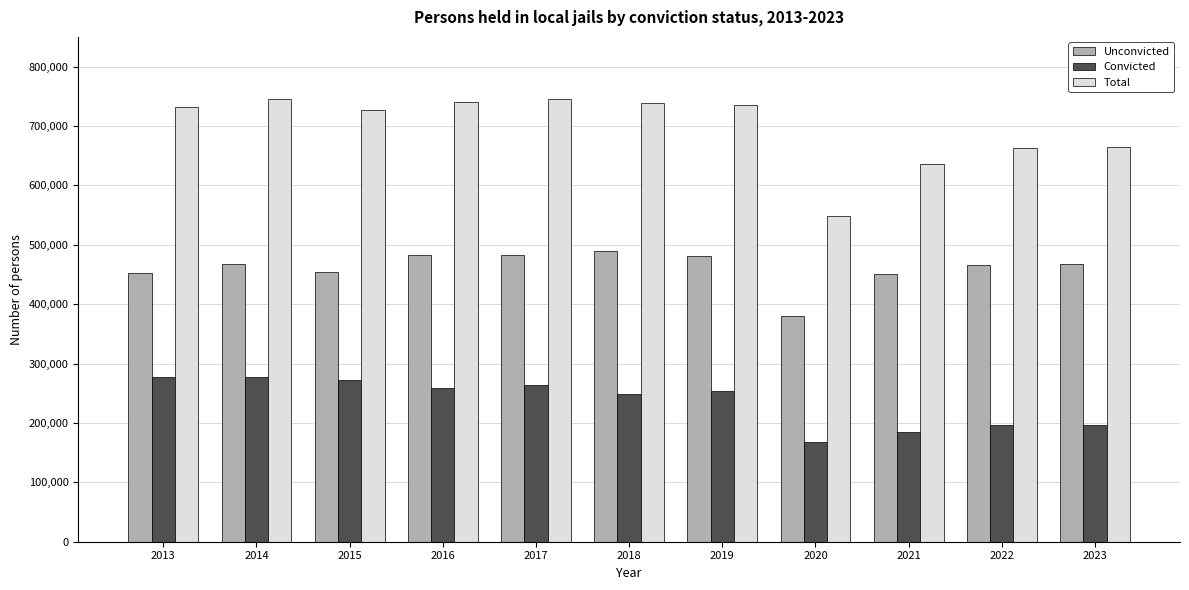

Read the Convicted value at 2022.

197000